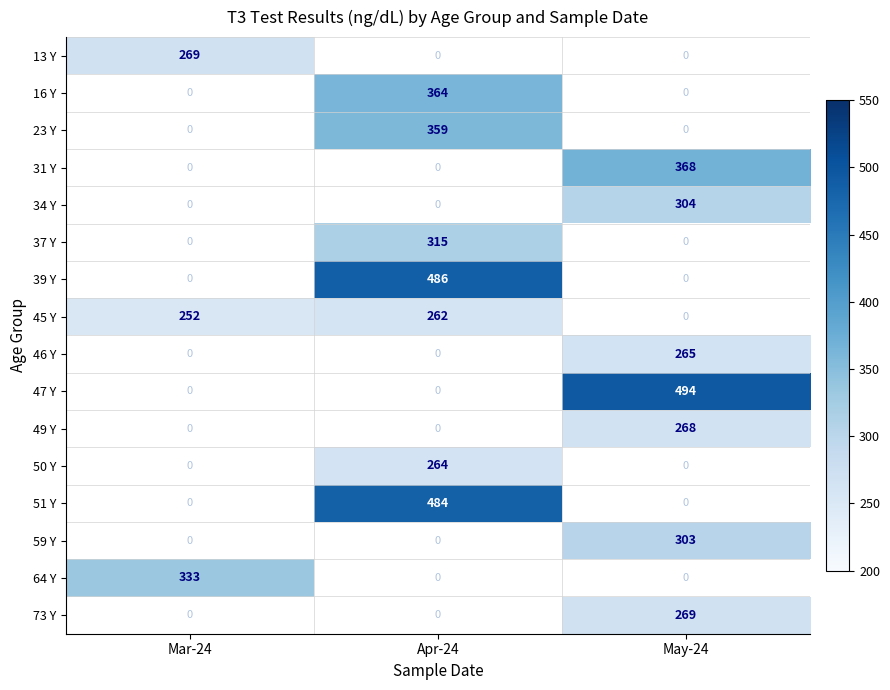

How many categories are shown in the chart?

3